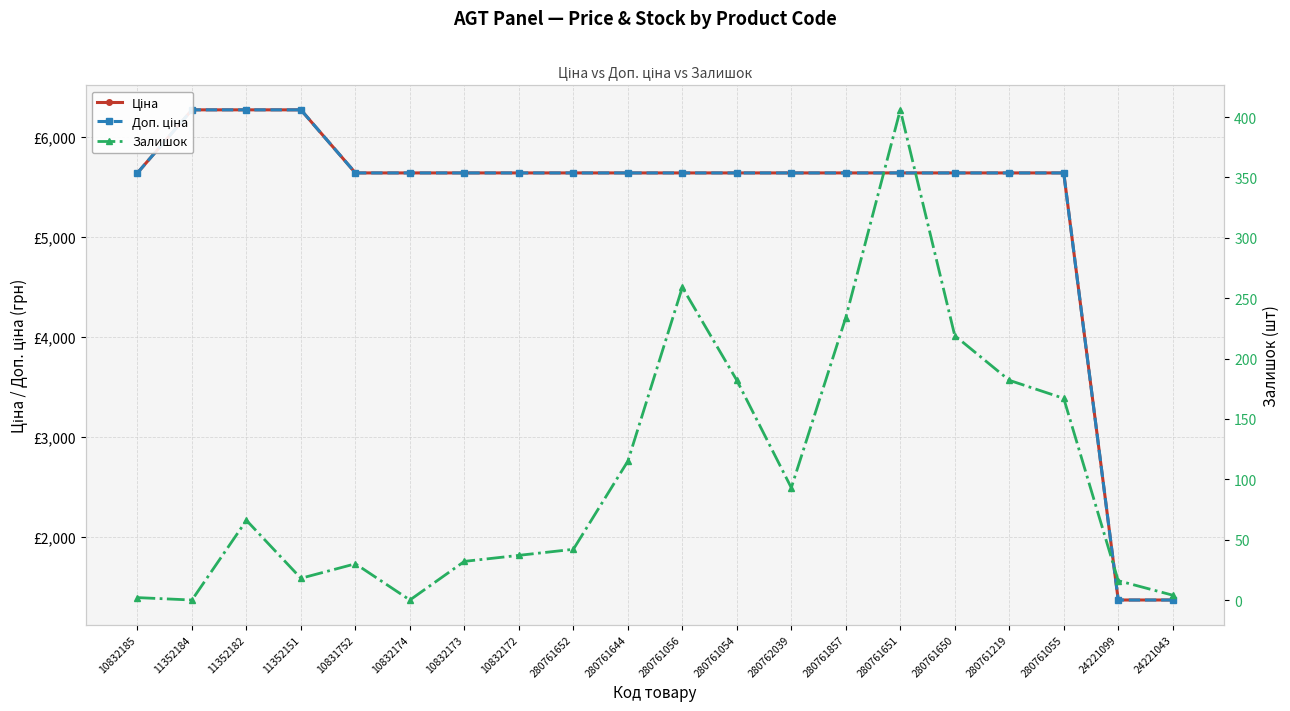

How many data points in Доп. ціна are less than 5636?

2